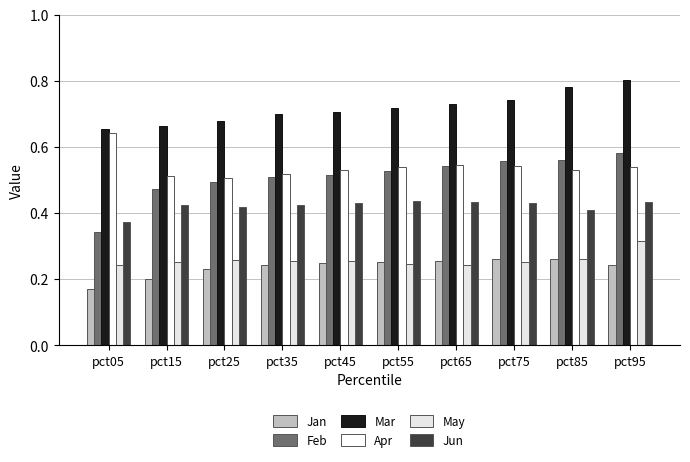

What is the sum of all May values?

2.6